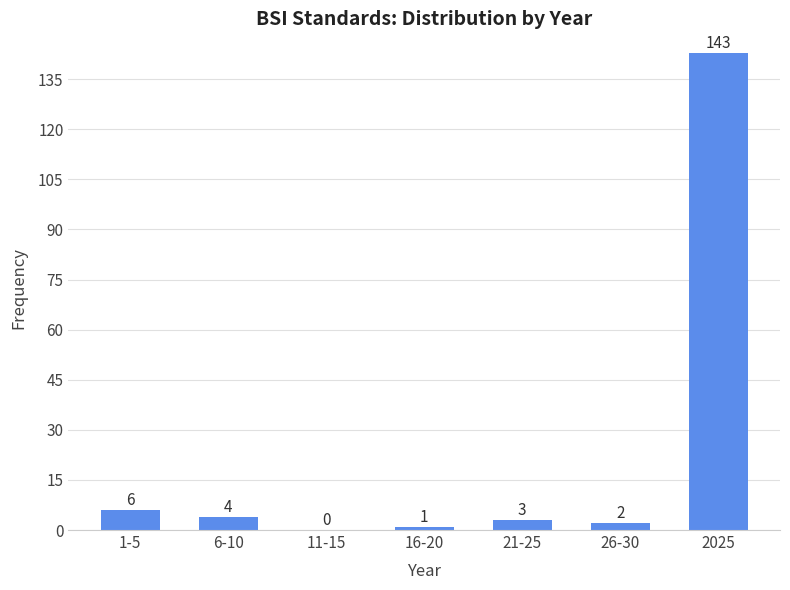

Reading left to right, extract all data points from this chart.

1-5=6	6-10=4	11-15=0	16-20=1	21-25=3	26-30=2	2025=143